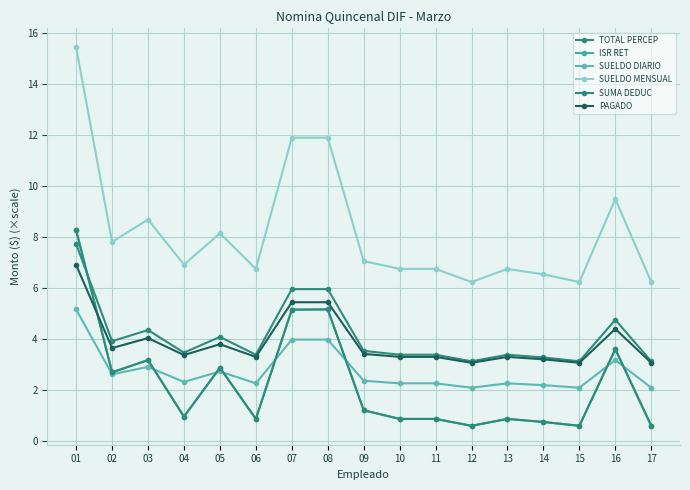

Reading right to left, what are all the values shown in this chart?

TOTAL PERCEP: 17=3.1	16=4.7	15=3.1	14=3.3	13=3.4	12=3.1	11=3.4	10=3.4	09=3.5	08=5.9	07=5.9	06=3.4	05=4.1	04=3.5	03=4.3	02=3.9	01=7.7
ISR RET: 17=0.6	16=3.6	15=0.6	14=0.7	13=0.8	12=0.6	11=0.8	10=0.8	09=1.2	08=5.2	07=5.1	06=0.8	05=2.9	04=0.9	03=3.2	02=2.7	01=8.3
SUELDO DIARIO: 17=2.1	16=3.2	15=2.1	14=2.2	13=2.2	12=2.1	11=2.2	10=2.2	09=2.3	08=4.0	07=4.0	06=2.2	05=2.7	04=2.3	03=2.9	02=2.6	01=5.1
SUELDO MENSUAL: 17=6.2	16=9.5	15=6.2	14=6.5	13=6.7	12=6.2	11=6.7	10=6.7	09=7.0	08=11.9	07=11.9	06=6.7	05=8.1	04=6.9	03=8.7	02=7.8	01=15.4
SUMA DEDUC: 17=0.6	16=3.6	15=0.6	14=0.7	13=0.8	12=0.6	11=0.8	10=0.8	09=1.2	08=5.2	07=5.1	06=0.8	05=2.9	04=0.9	03=3.2	02=2.7	01=8.3
PAGADO: 17=3.1	16=4.4	15=3.1	14=3.2	13=3.3	12=3.1	11=3.3	10=3.3	09=3.4	08=5.4	07=5.4	06=3.3	05=3.8	04=3.4	03=4.0	02=3.6	01=6.9